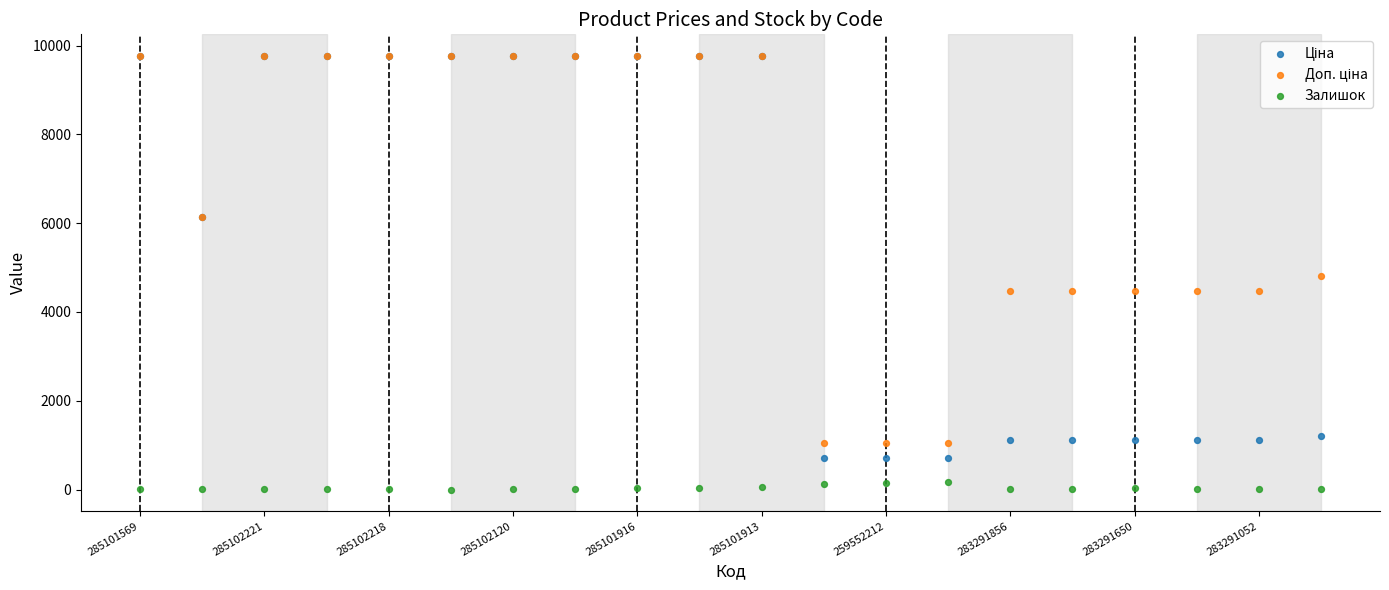

Which series contains the lowest Y value?

Залишок